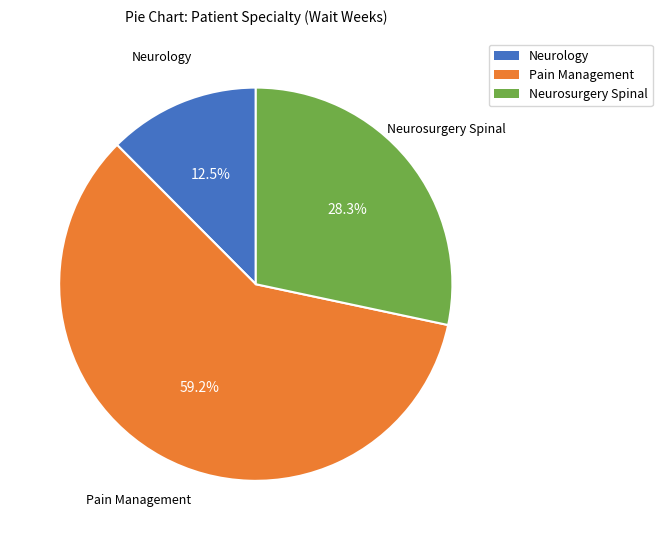

Is there a majority slice in this chart?

Yes